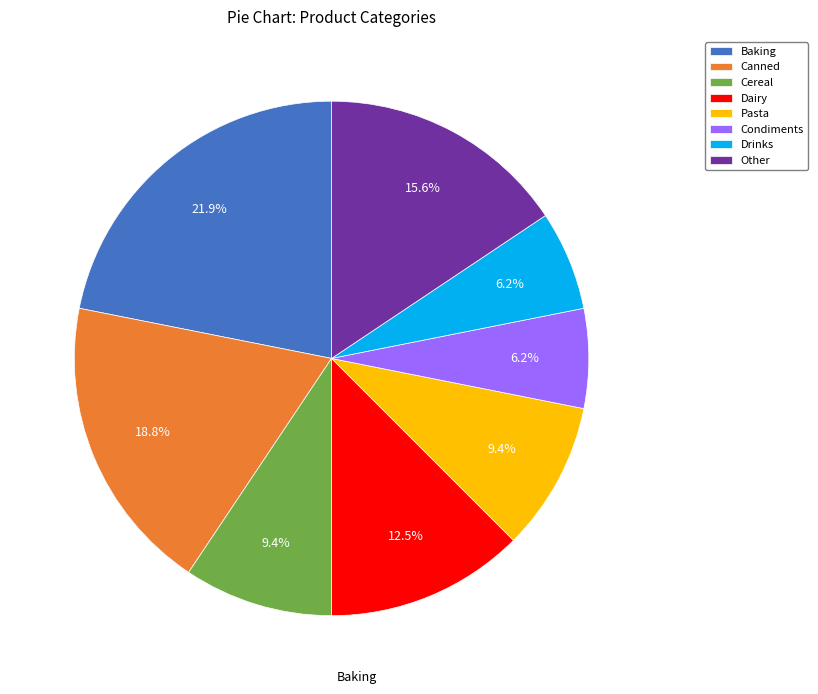

Which category has the biggest portion of the pie?

Baking